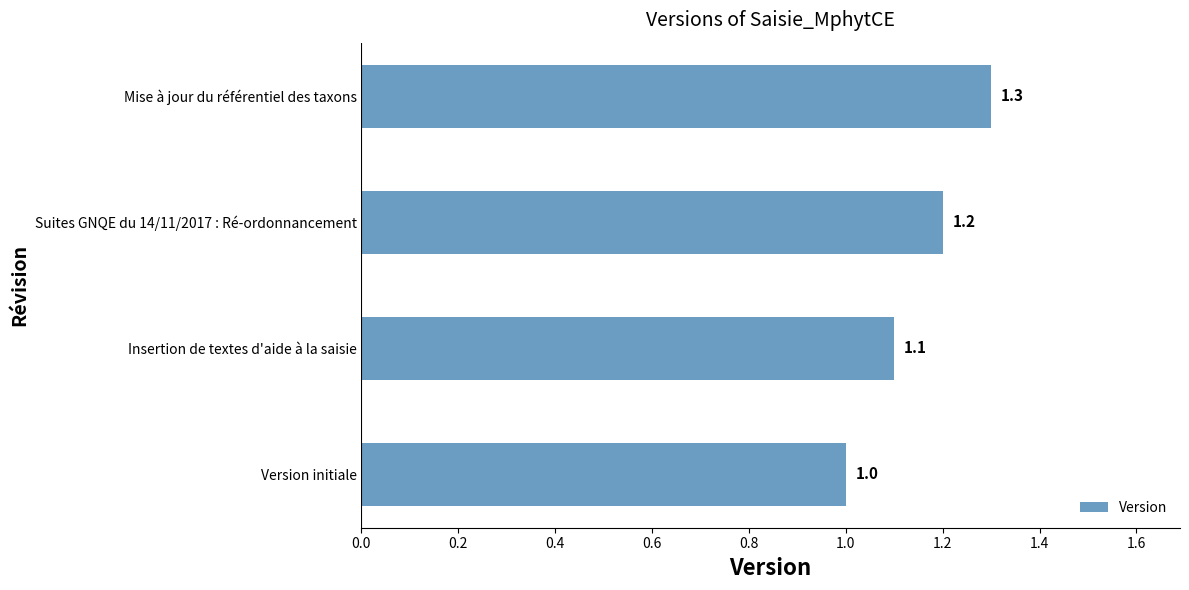

Approximately how many times larger is the value at Suites GNQE du 14/11/2017 : Ré-ordonnancement compared to Version initiale?

1.2